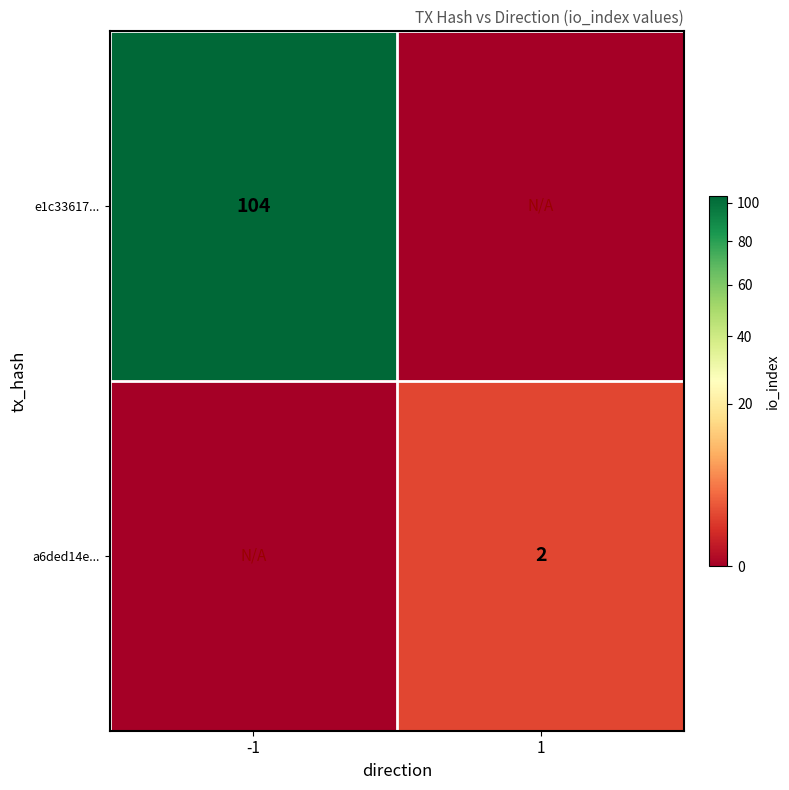

Is it true that a6ded14e... equals 2 at 1?

True